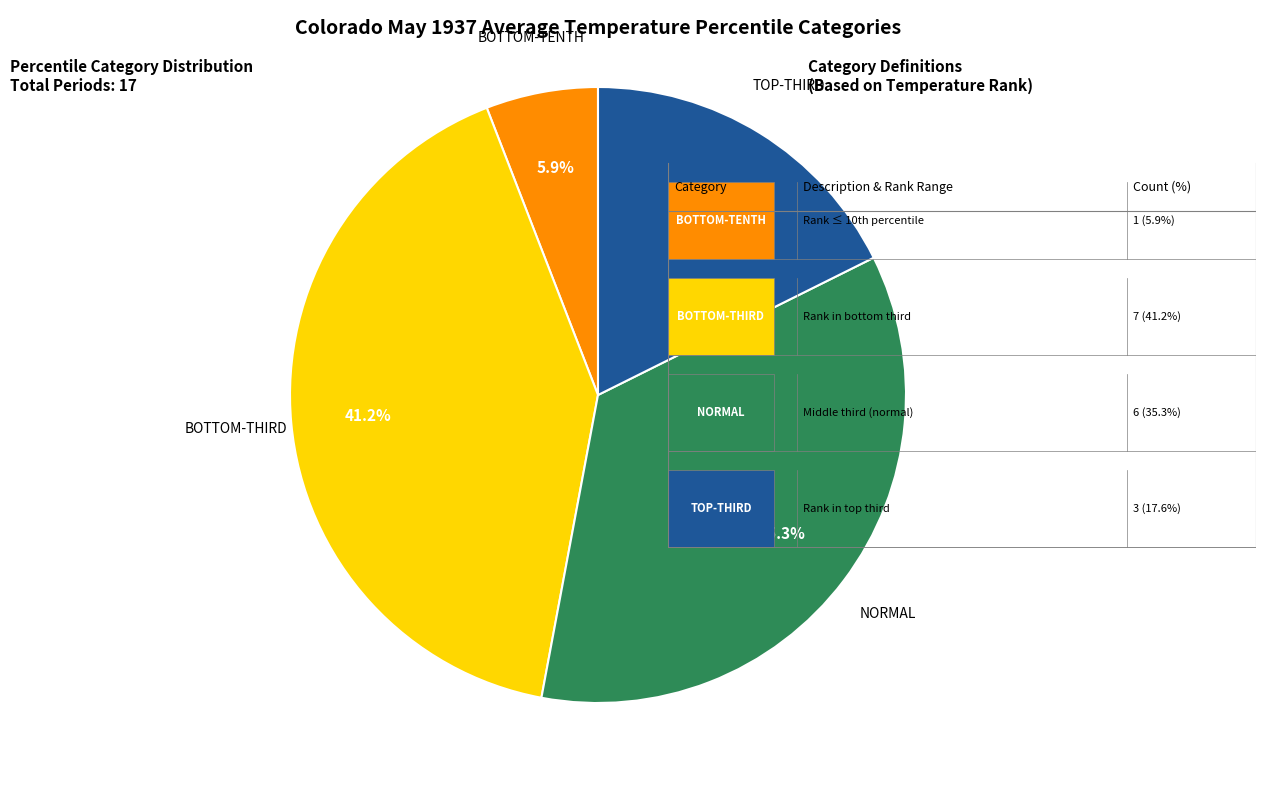

Is there a majority slice in this chart?

No